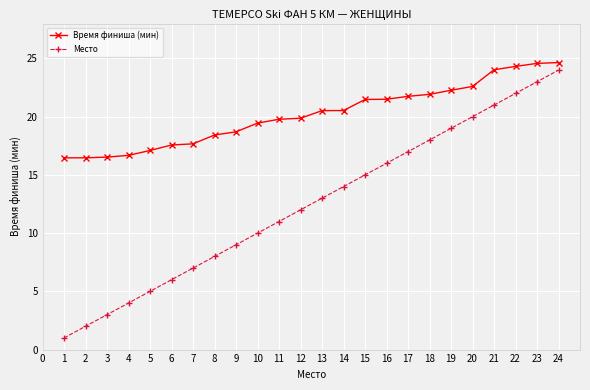

The value of Место at 4 is 4.0. True or false?

True